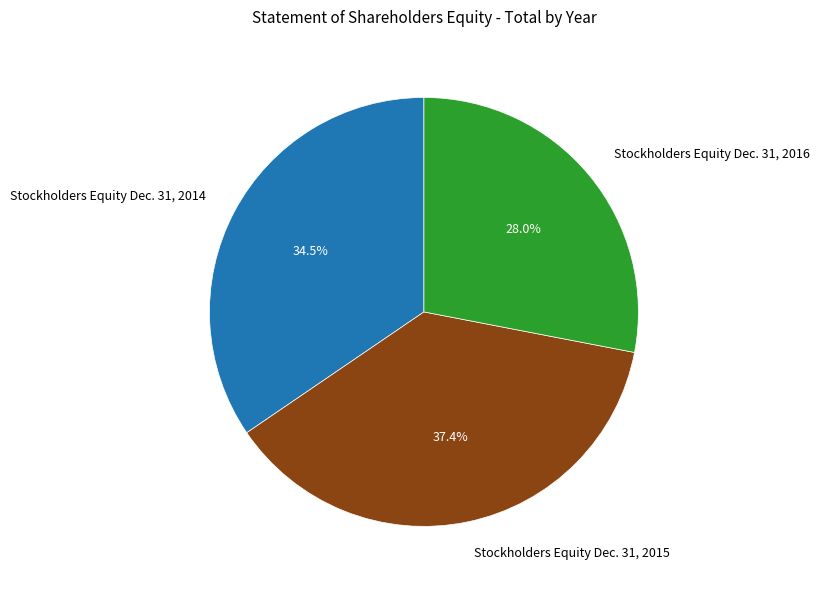

Is there a majority slice in this chart?

No